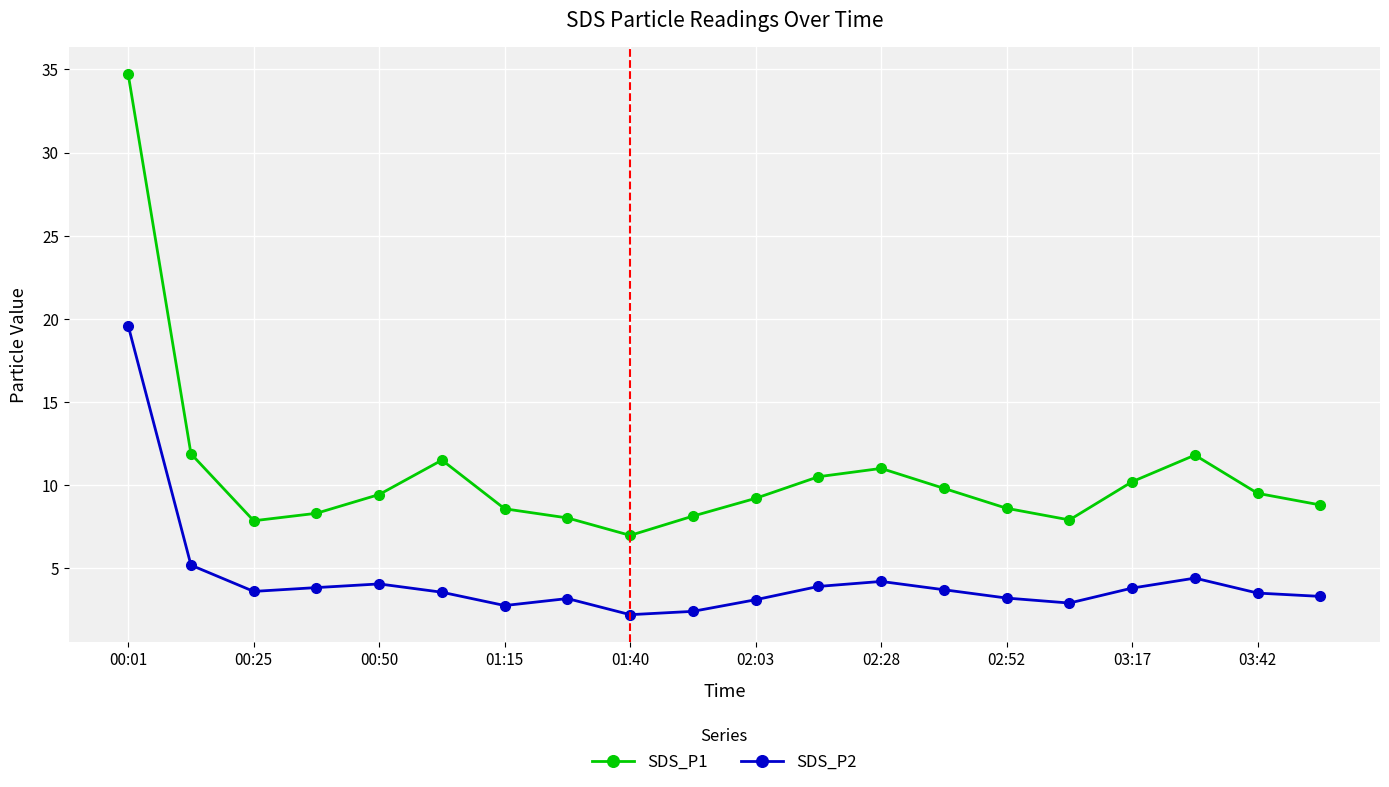

Does the chart have visible grid lines?

Yes